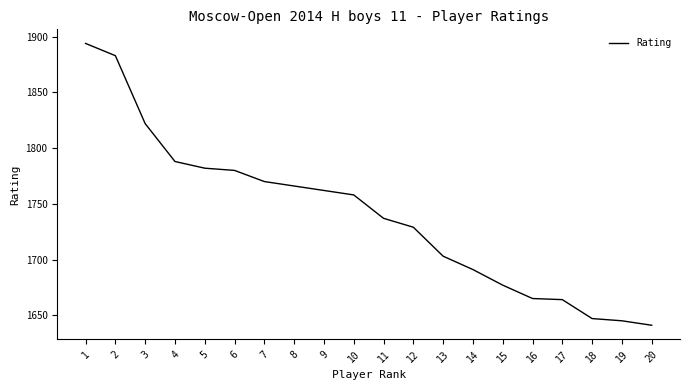

What is the change in value from 8 to 13?

-63